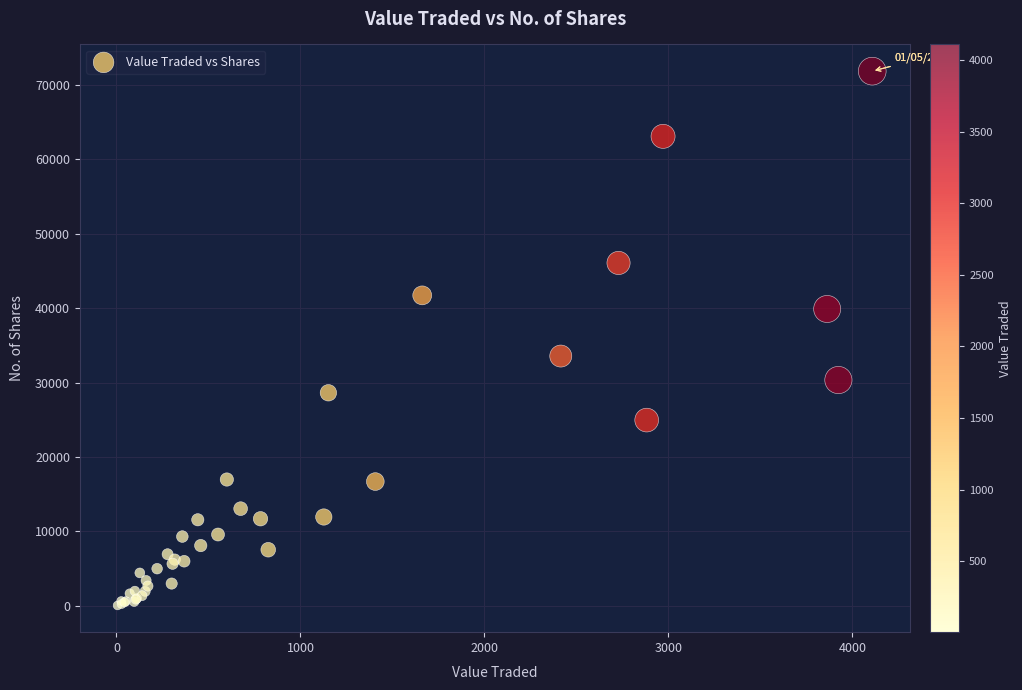

What Y value in the scatter plot is closest to 35961?

33575